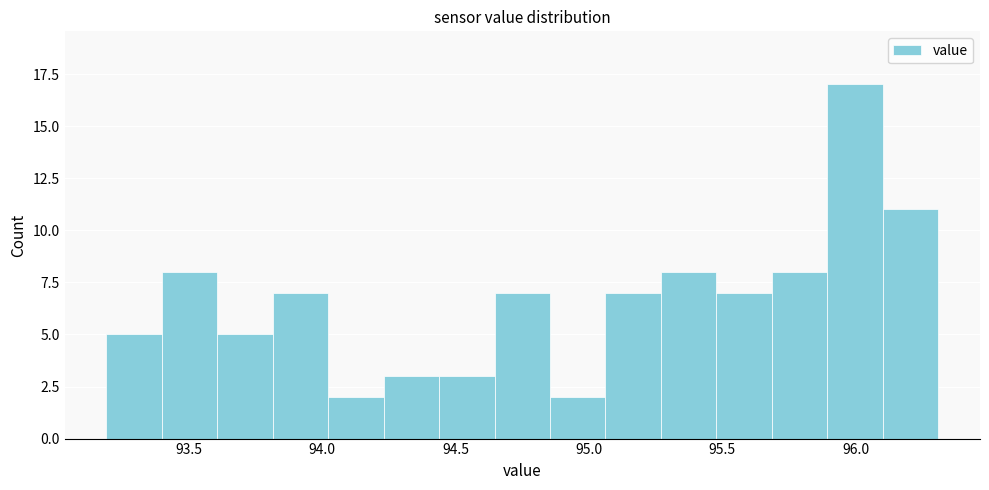

Reading left to right, list every bar in this chart as the range it spans on the x-axis followed by its height. Neither the bar edges nor the heights are printed on the chart, so give them approximately, as read against the axes.

93.20 to 93.40: 5
93.40 to 93.60: 8
93.60 to 93.80: 5
93.80 to 94.00: 7
94.00 to 94.25: 2
94.25 to 94.45: 3
94.45 to 94.65: 3
94.65 to 94.85: 7
94.85 to 95.05: 2
95.05 to 95.25: 7
95.25 to 95.50: 8
95.50 to 95.70: 7
95.70 to 95.90: 8
95.90 to 96.10: 17
96.10 to 96.30: 11